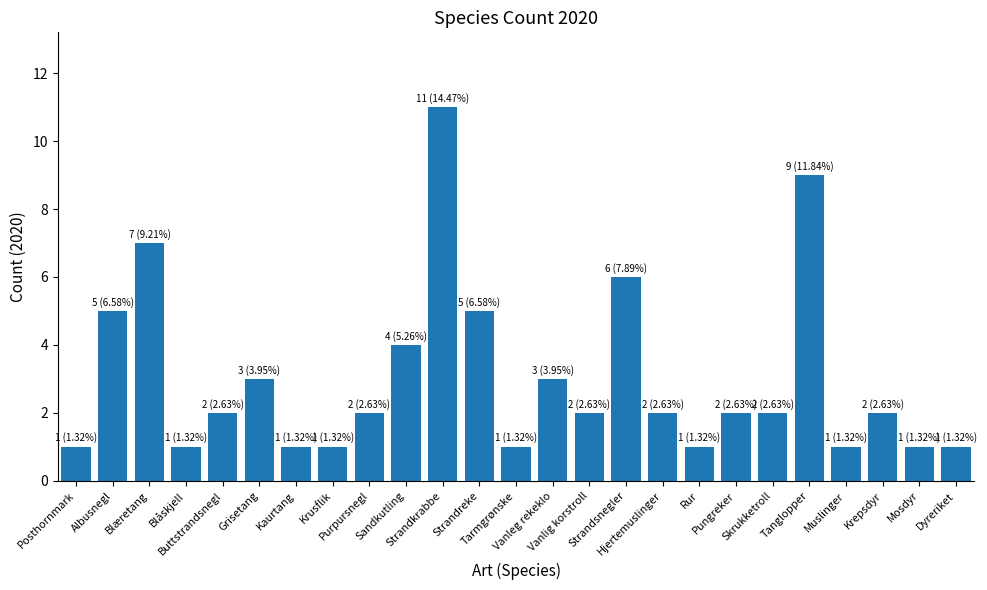

What is the change in value from Buttstrandsnegl to Strandsnegler?

+4